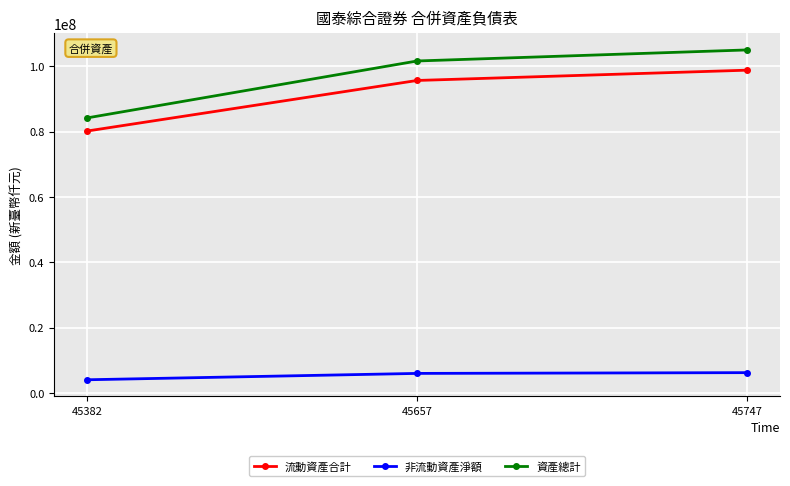

What is the total value across all series at 45382?

168472788